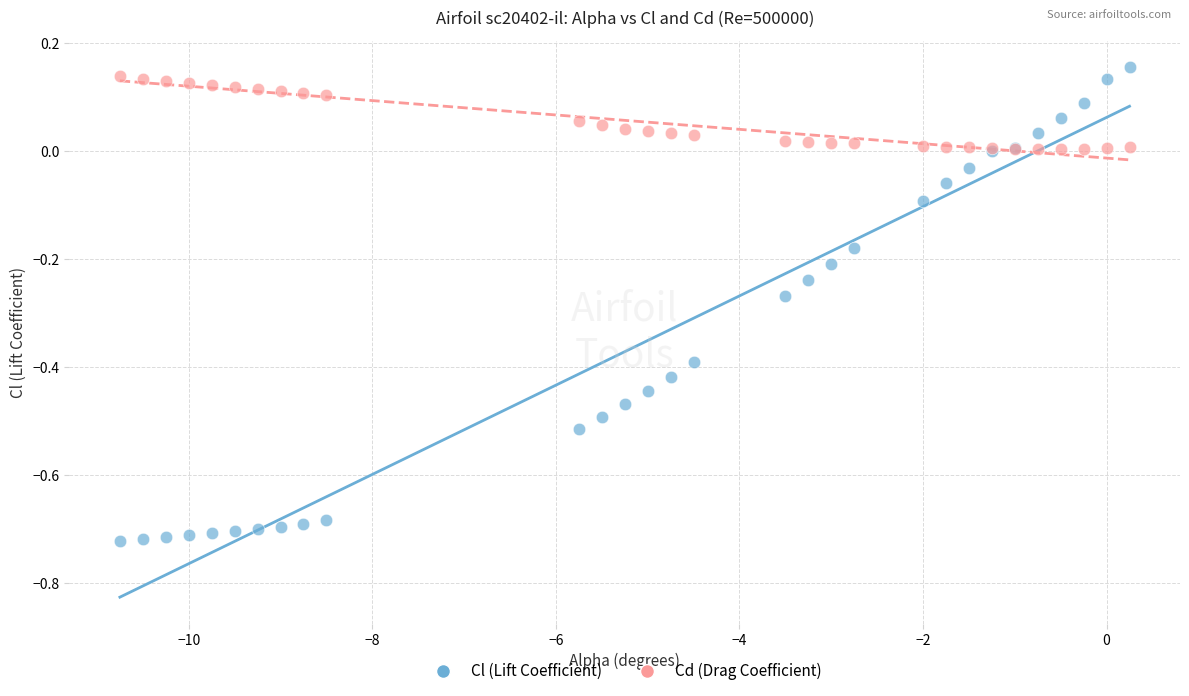

What are all the series names shown in the legend?

Cl (Lift Coefficient), Cd (Drag Coefficient)